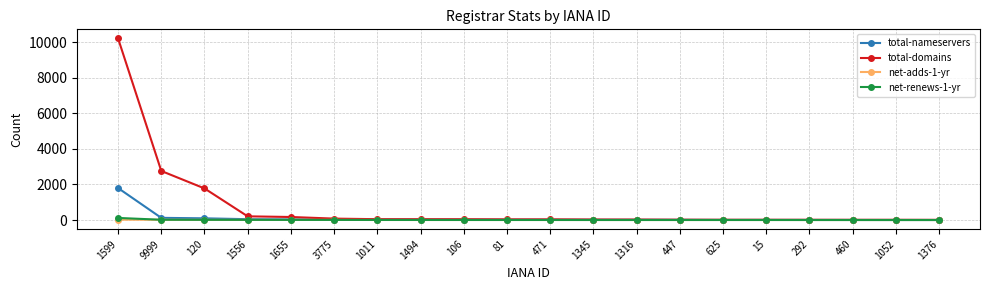

At which category is the sum across all series the highest?

1599